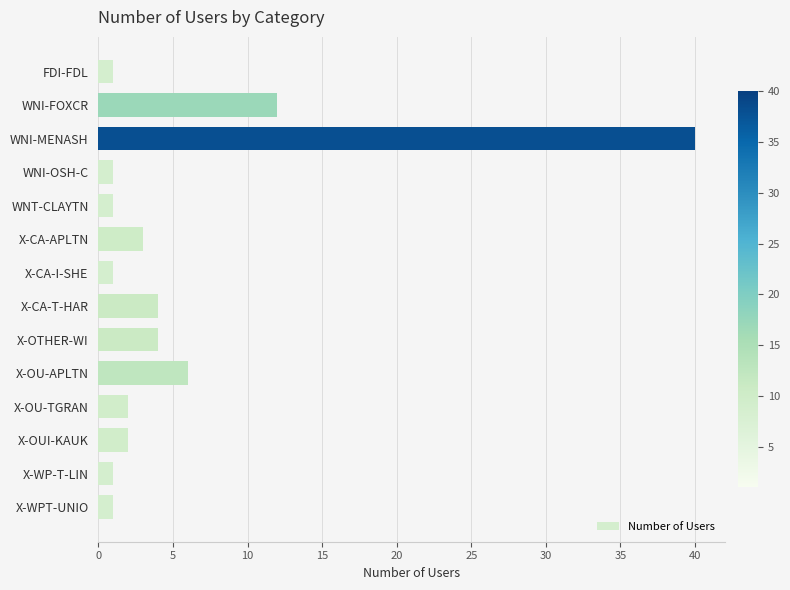

What is the difference between the maximum and minimum values?

39